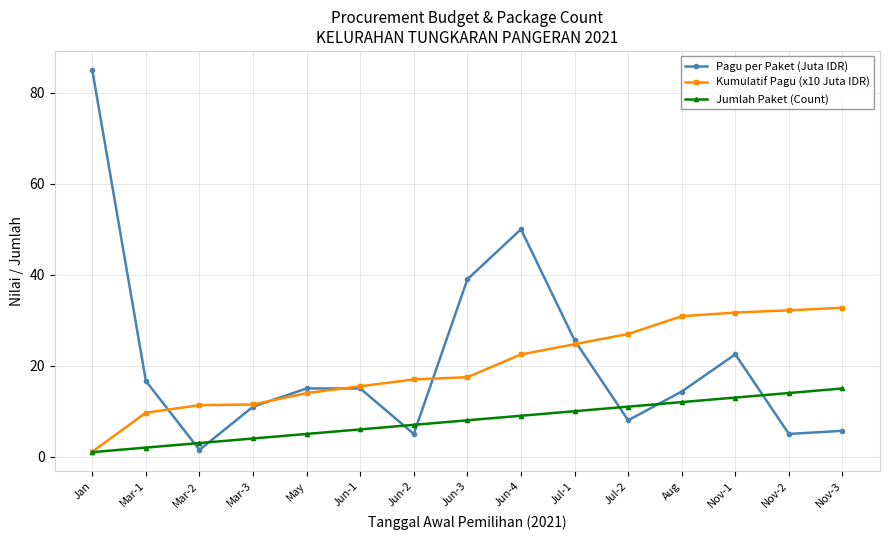

What is the spread (max minus min) of values at Mar-3?

7.5